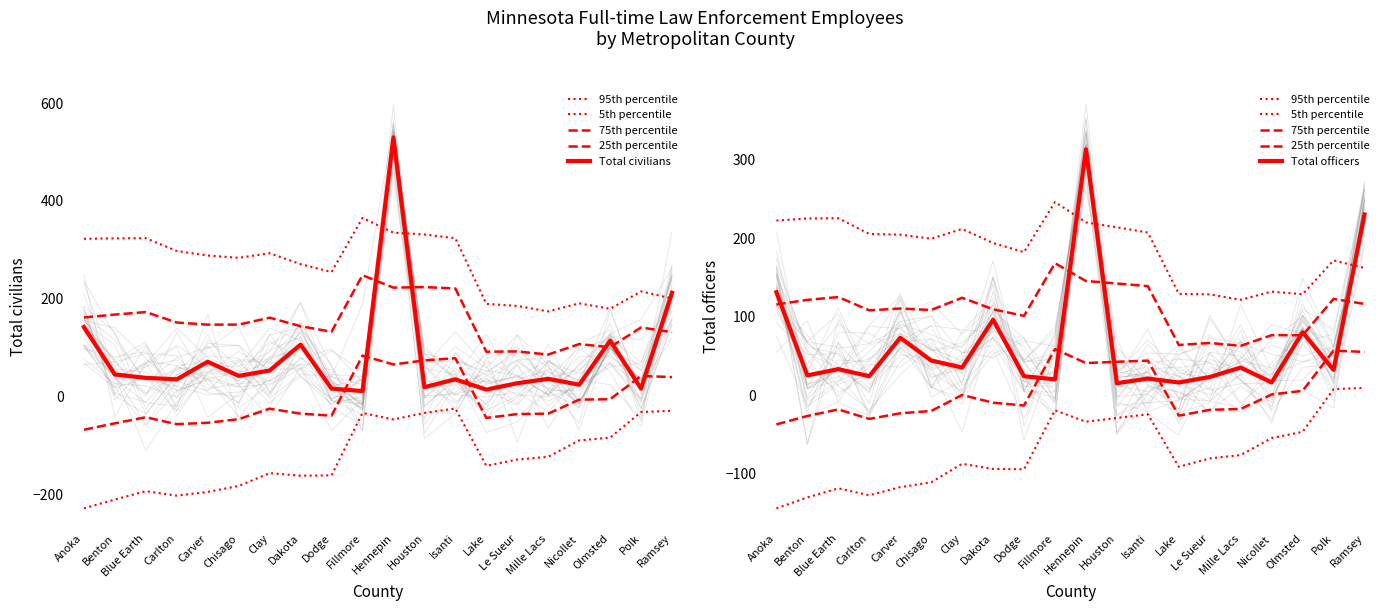

The Total civilians series shows 86.3 at Clay. True or false?

False